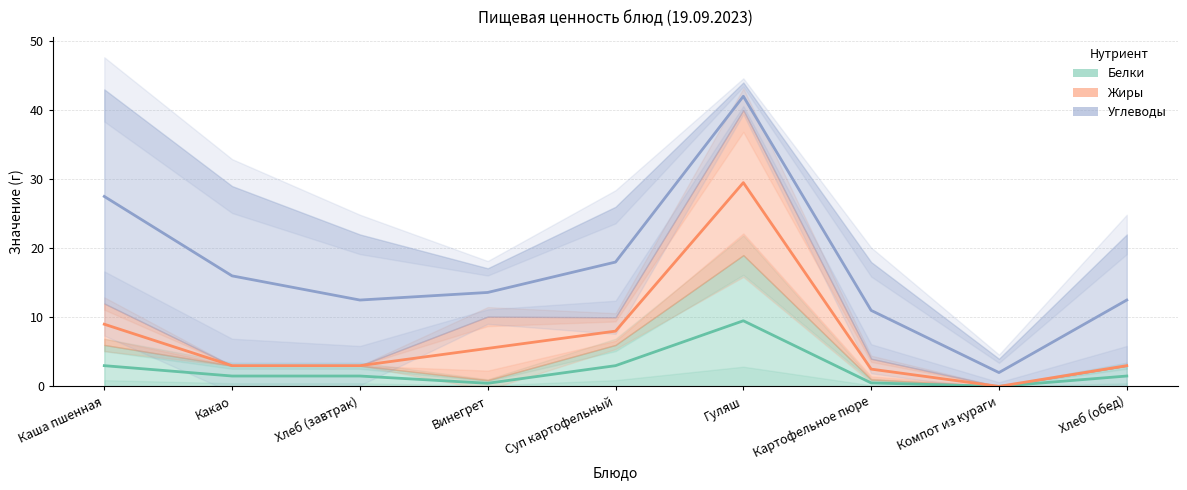

At which label does Углеводы first exceed 13?

Каша пшенная